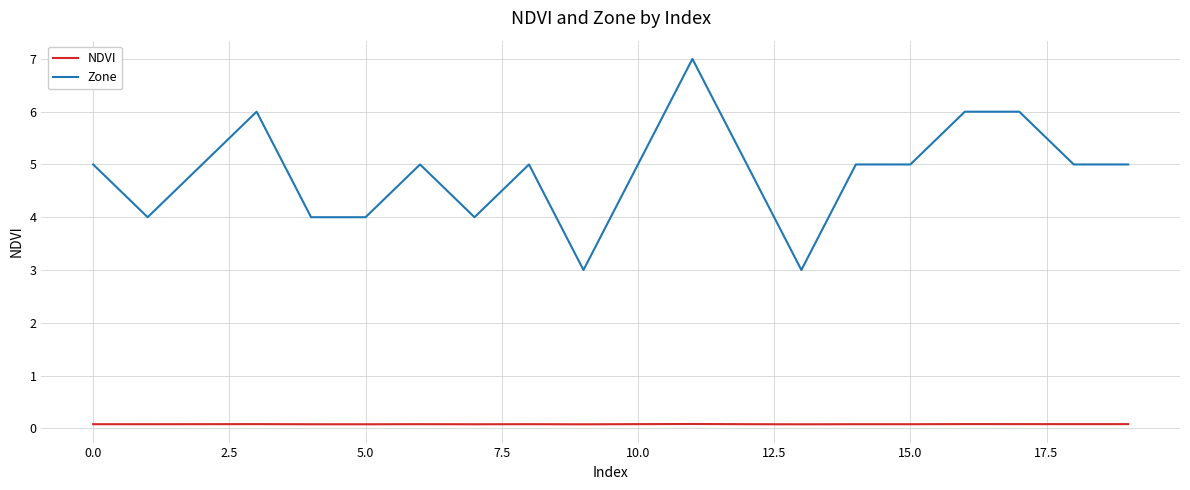

Rank the series by their average value, from highest to lowest.

Zone, NDVI